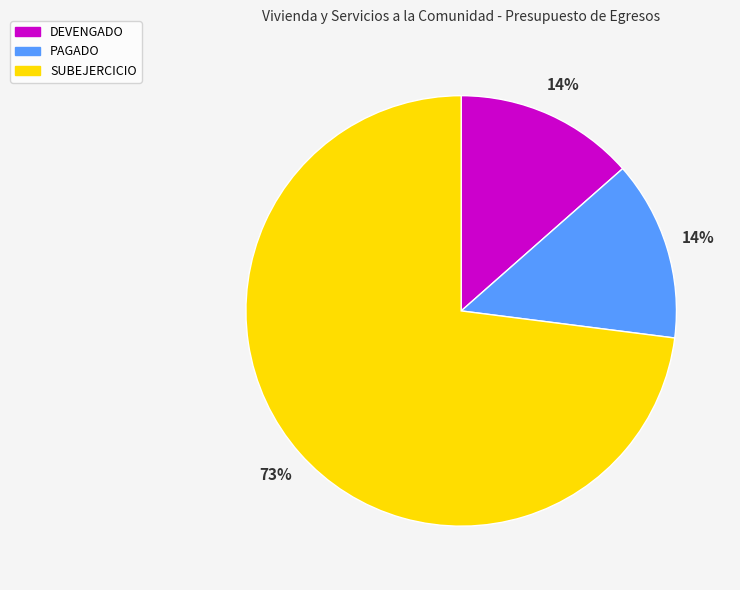

To the nearest percent, what percentage of the pie is DEVENGADO?

14%